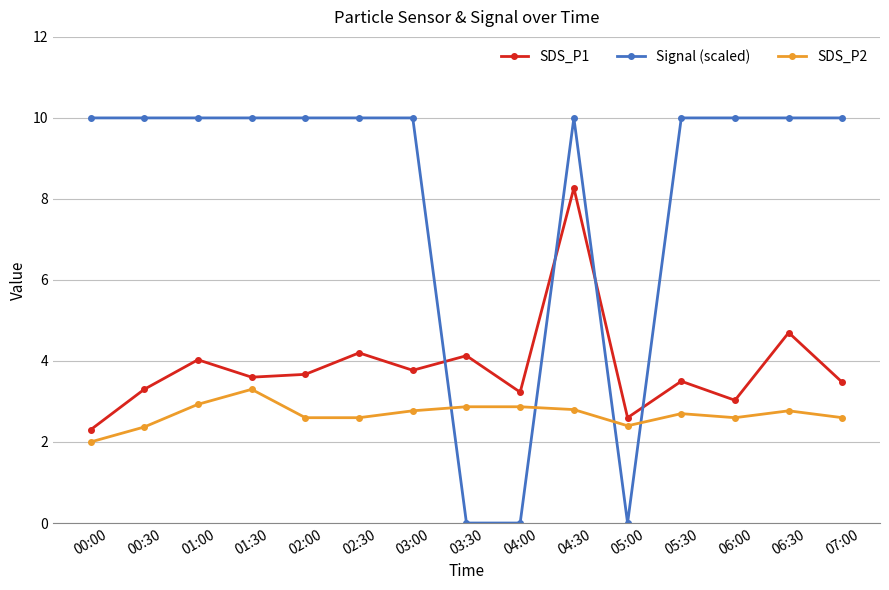

What is the value of the SDS_P1 point at the 13th from the left?

3.0